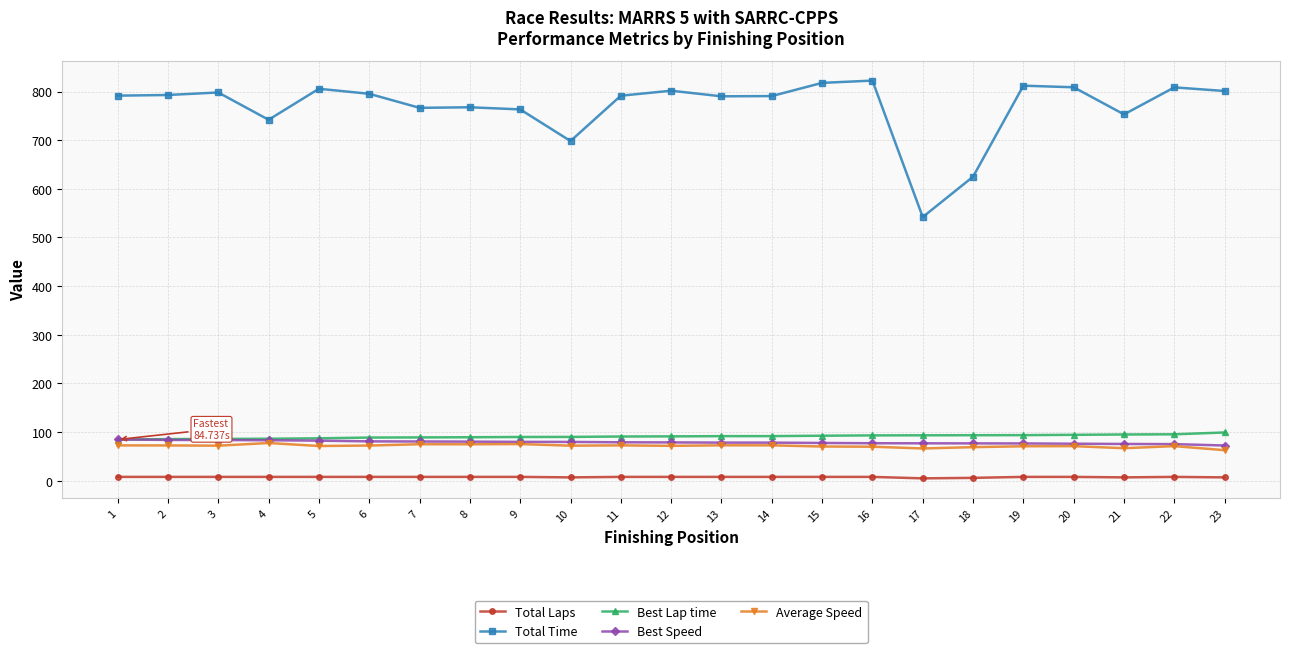

Which series has the widest spread of values?

Total Time